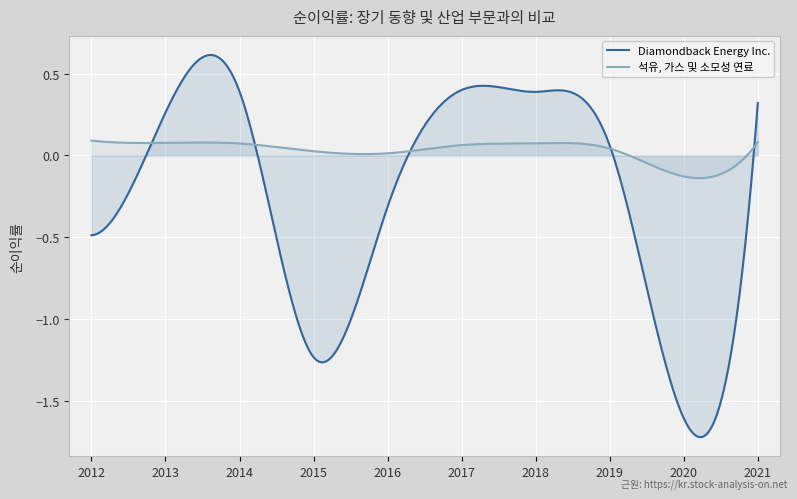

Where is the first local maximum for 석유, 가스 및 소모성 연료?

2018